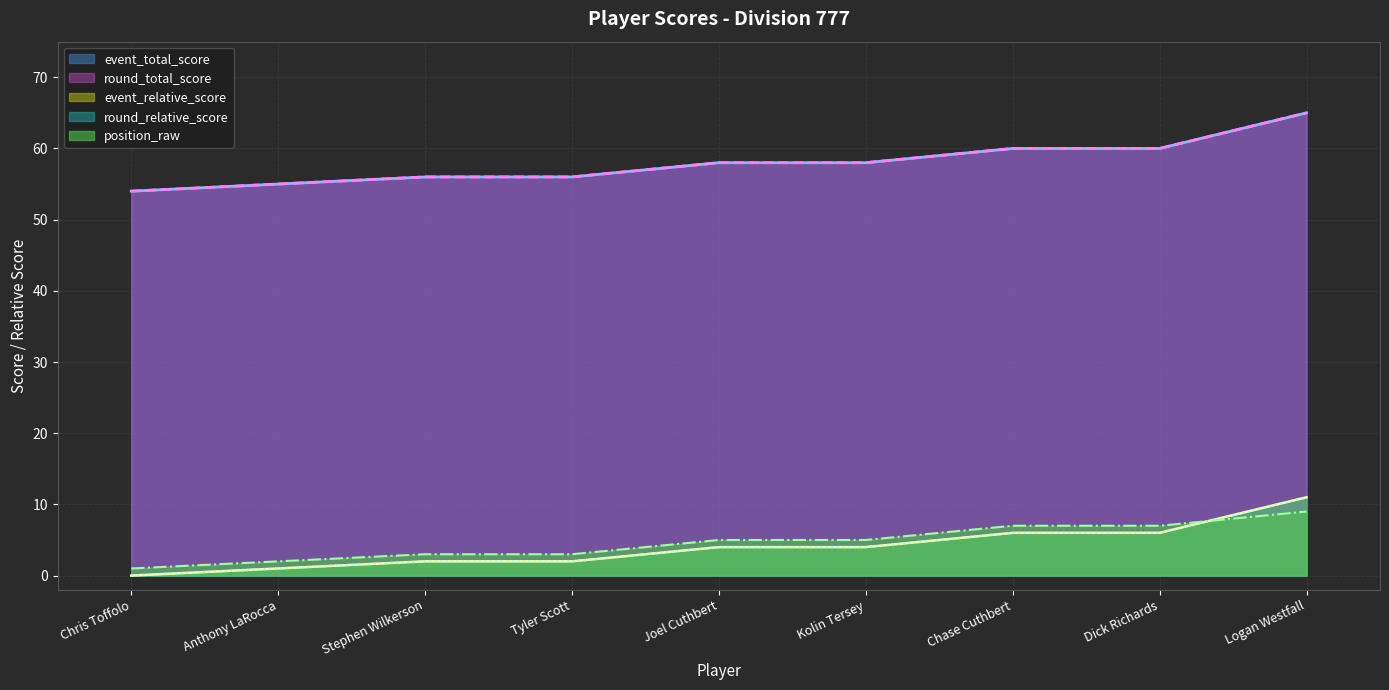

Is it true that event_relative_score equals -4 at Chris Toffolo?

False